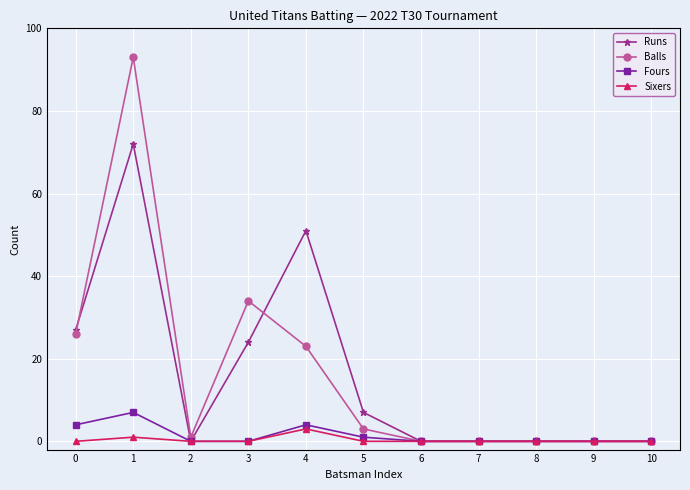

The Sixers series shows 0 at 2. True or false?

True